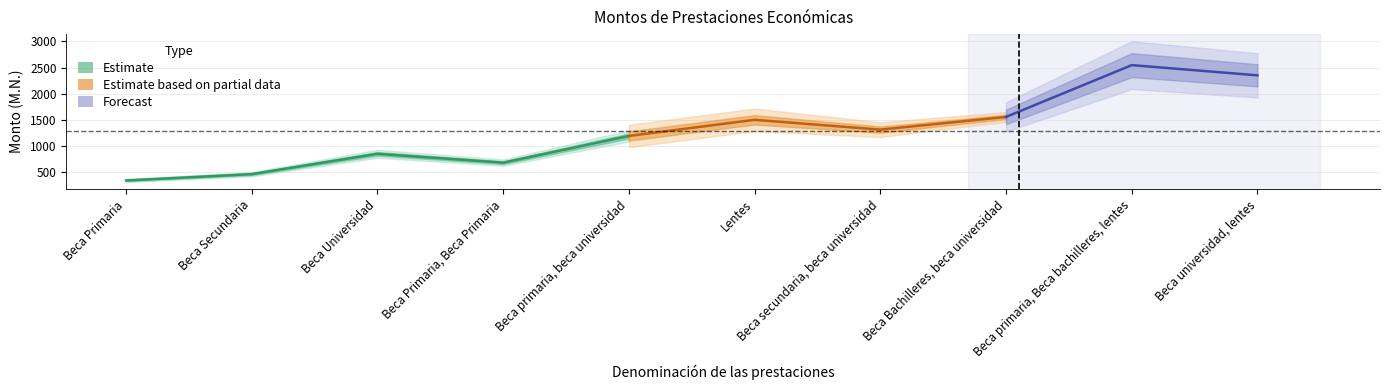

What position from the right is Beca universidad, lentes?

1